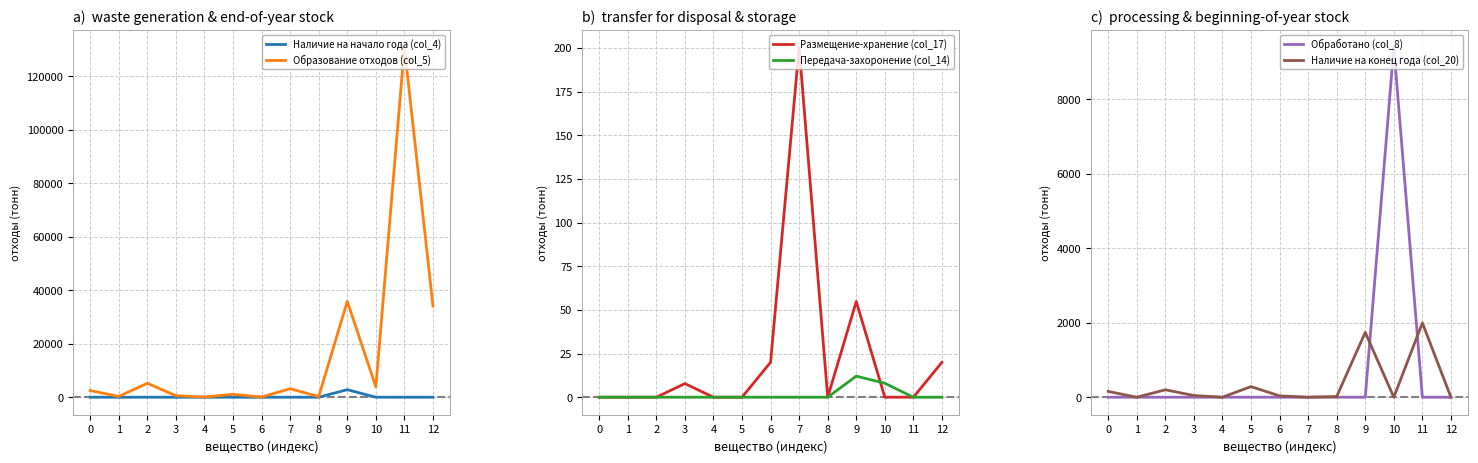

How many distinct data groups are displayed?

6